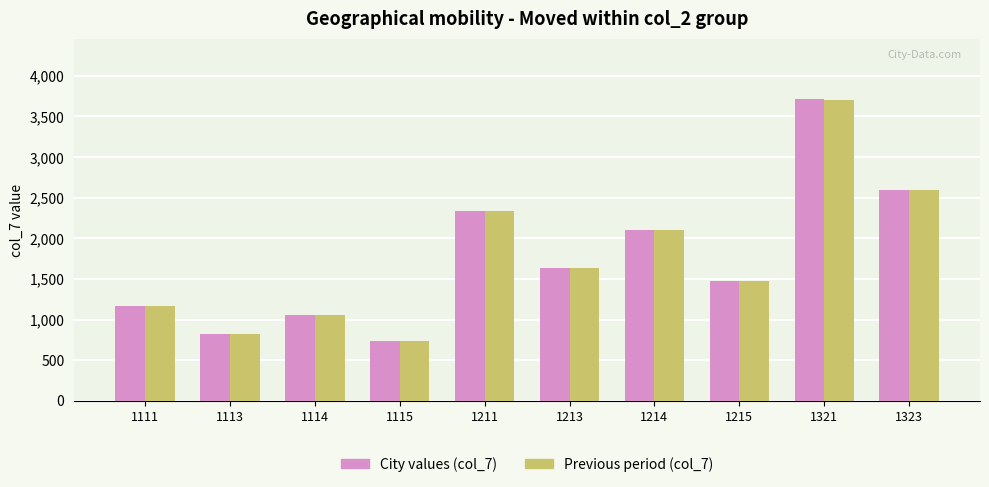

What is the spread (max minus min) of values at 1111?

4